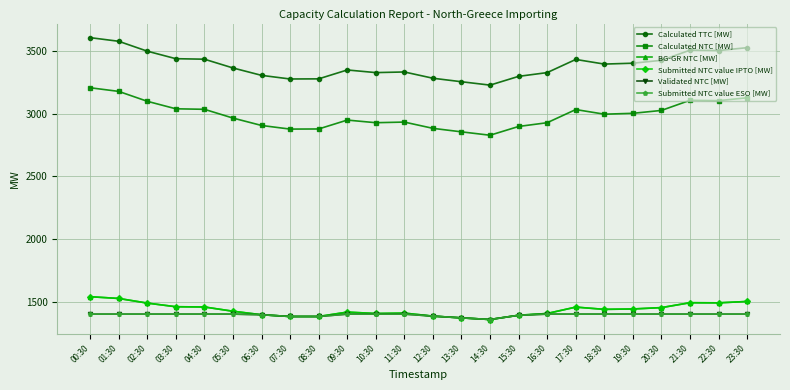

Is this an area chart (filled region under the line)?

No